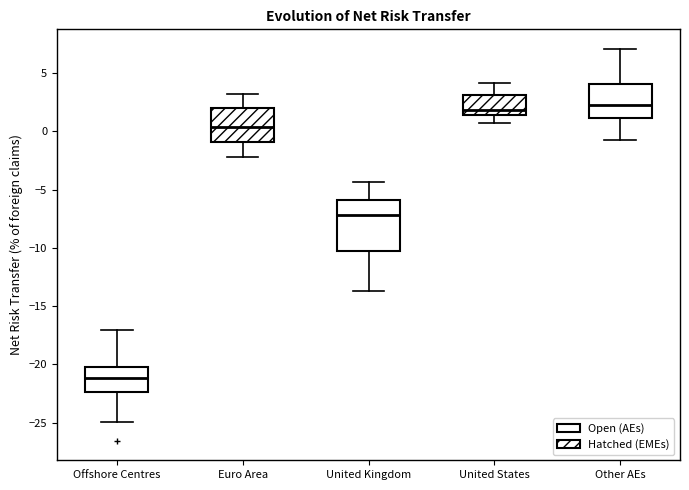

Reading left to right, read every box against the y-axis: the position of its median line, the range the box covers, and the ends of its whiskers. The values are not printed on the chart, so give them approximately, as read against the axis.

Offshore Centres: median -21.0, box -22.5 to -20.0, whiskers -25.0 to -17.0
Euro Area: median 0.5, box -1.0 to 2.0, whiskers -2.0 to 3.0
United Kingdom: median -7.0, box -10.0 to -6.0, whiskers -13.5 to -4.5
United States: median 2.0, box 1.5 to 3.0, whiskers 0.5 to 4.0
Other AEs: median 2.0, box 1.0 to 4.0, whiskers -0.5 to 7.0